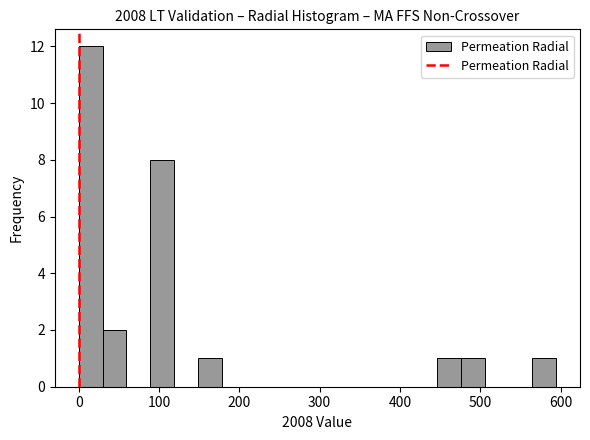

Read against the x-axis, roughly where is the centre of the tallest bar?

10